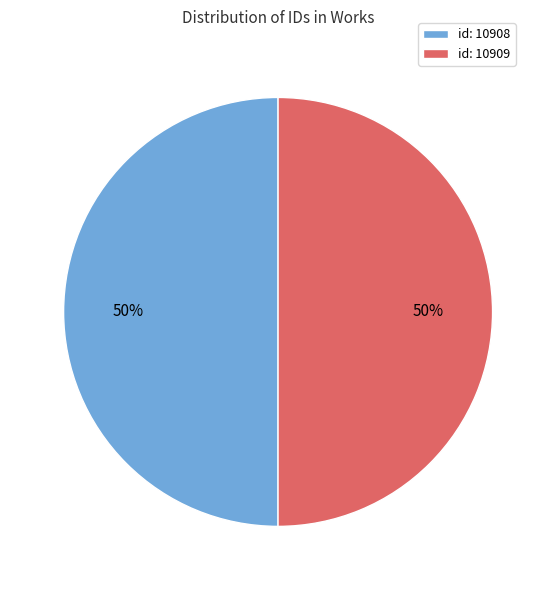

How many segments does this pie chart have?

2